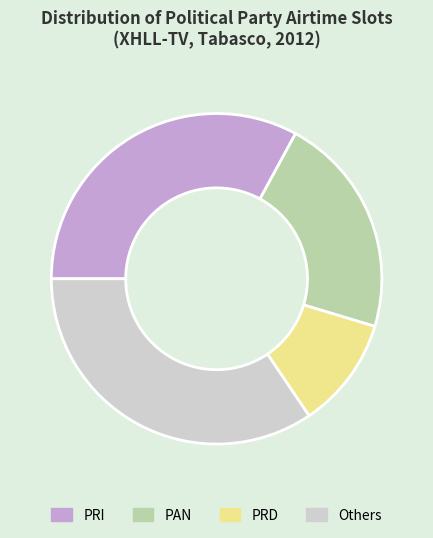

Is the sum of PRI and PRD greater than half?

No